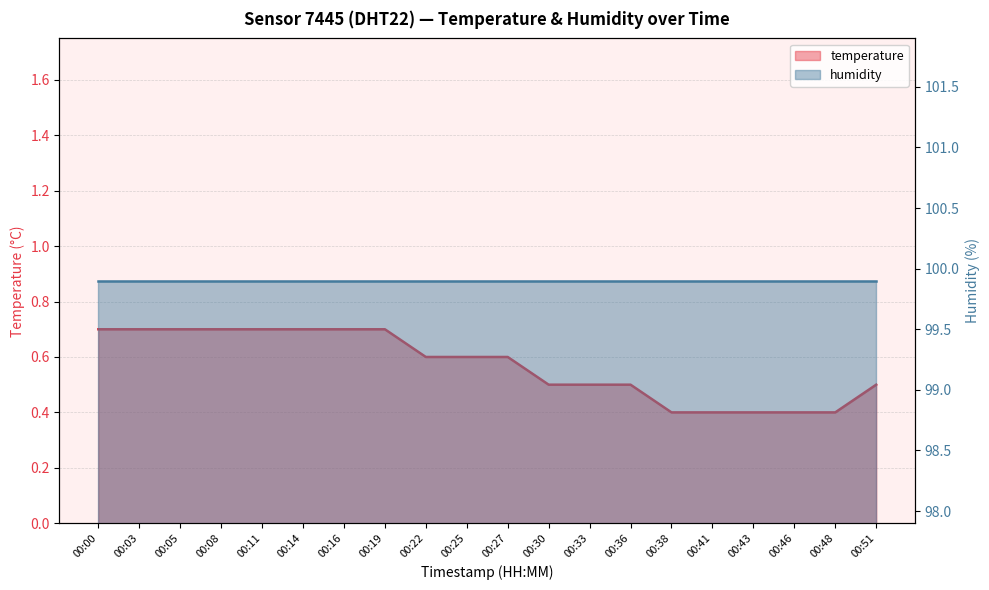

Reading right to left, list all the values displayed in this chart.

0.5	0.4	0.4	0.4	0.4	0.4	0.5	0.5	0.5	0.6	0.6	0.6	0.7	0.7	0.7	0.7	0.7	0.7	0.7	0.7